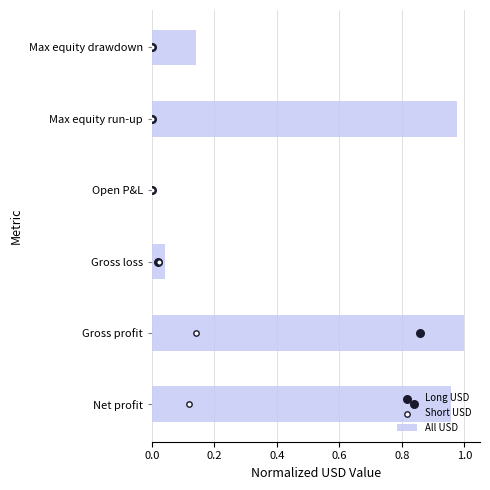

Which series has the largest total across all categories?

Long USD